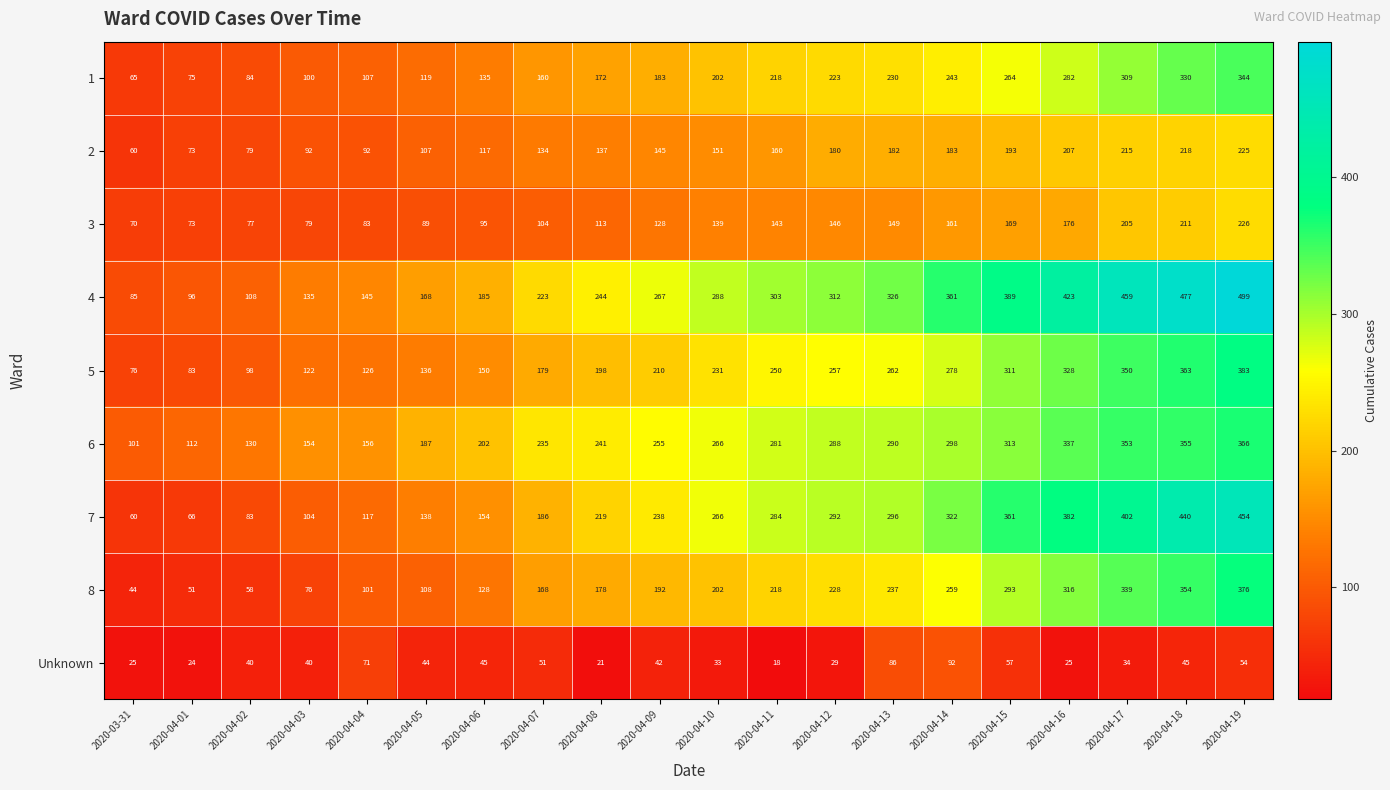

Rank the series by their maximum value, from lowest to highest.

Unknown, 2, 3, 1, 6, 8, 5, 7, 4